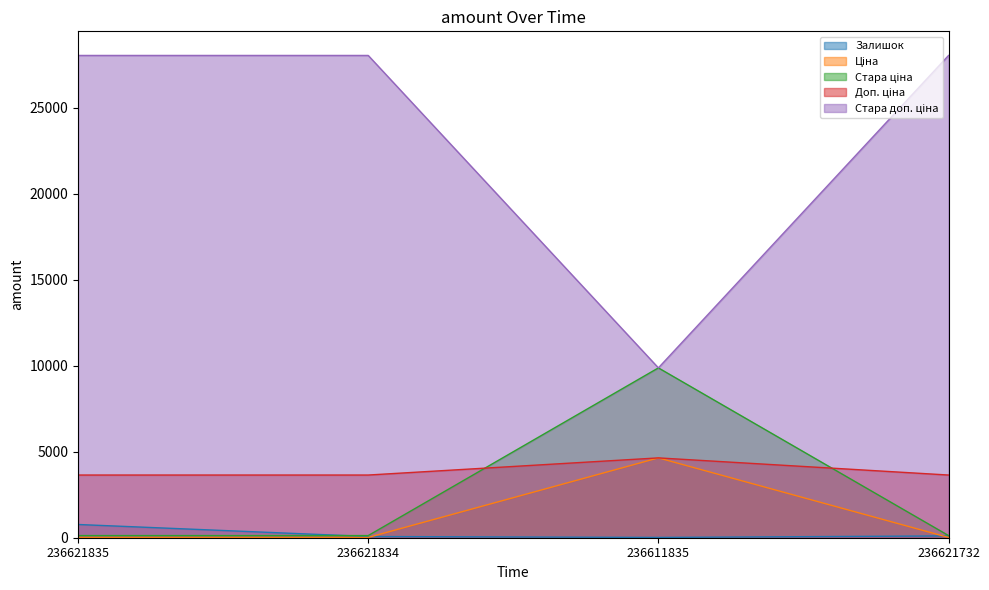

What is the total value across all series at 236621835?

32578.8